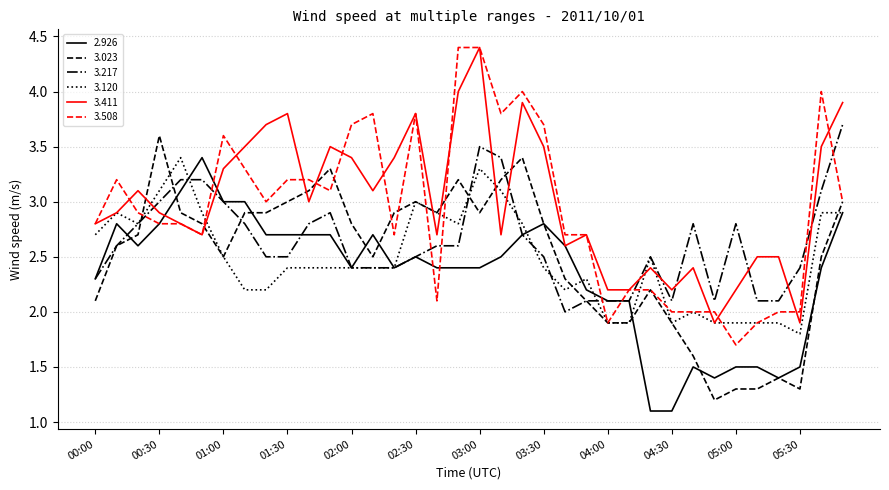

At how many categories does at least one series exceed 3?

22